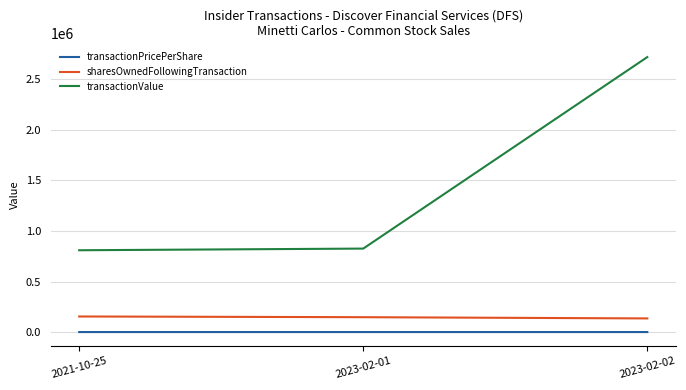

Which series has the largest total across all categories?

transactionValue